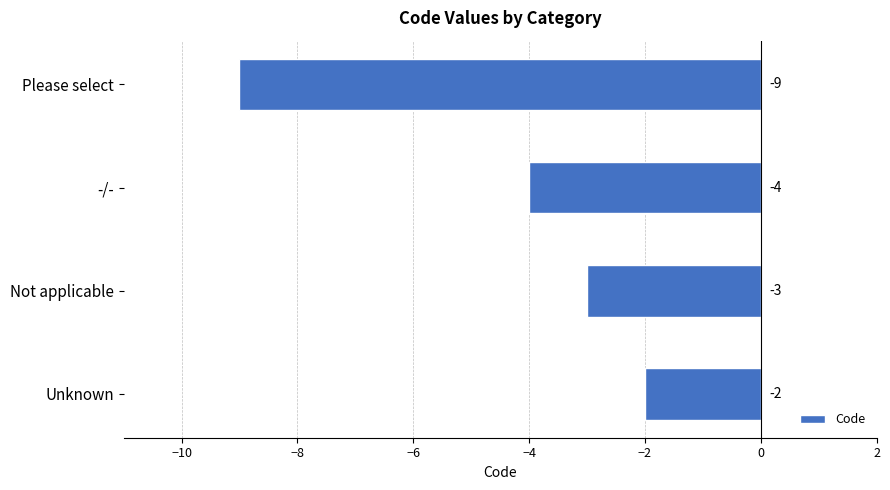

Reading top to bottom, transcribe all the data shown in this chart.

Please select=-9	-/-=-4	Not applicable=-3	Unknown=-2